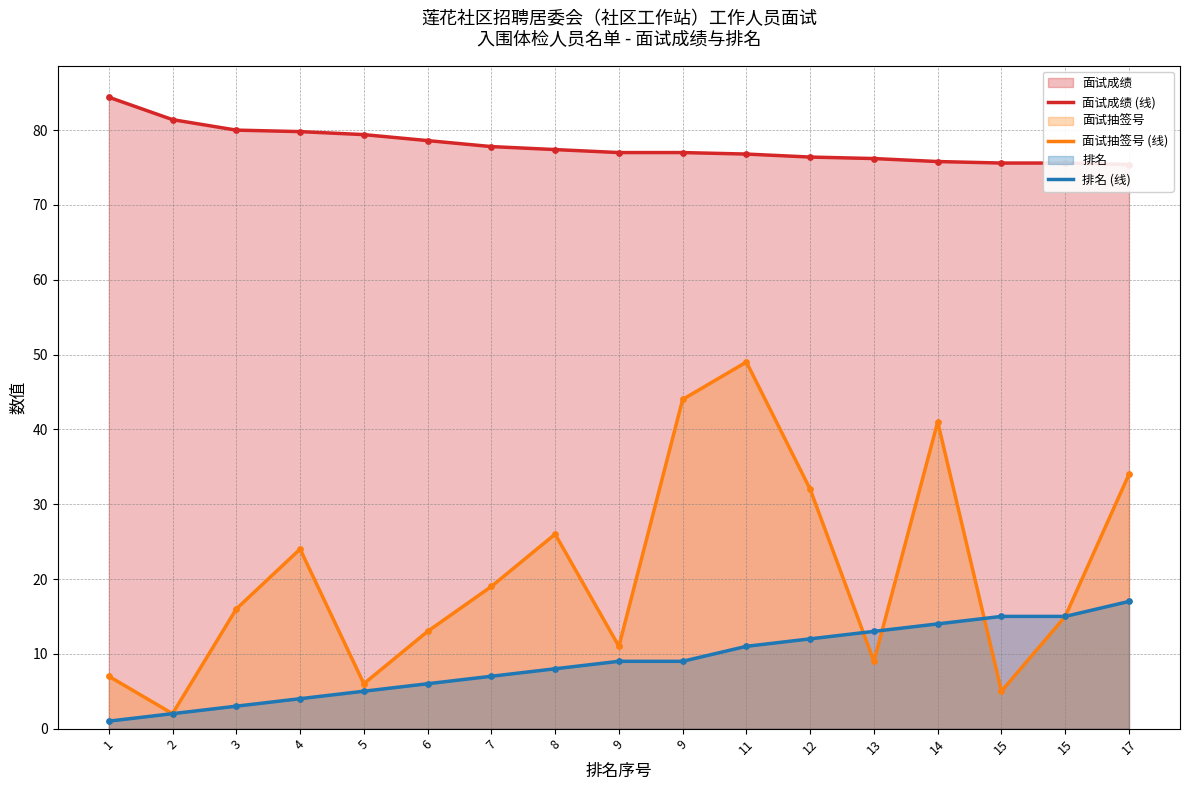

What are all the series names shown in the legend?

面试成绩 (线), 面试抽签号 (线), 排名 (线)